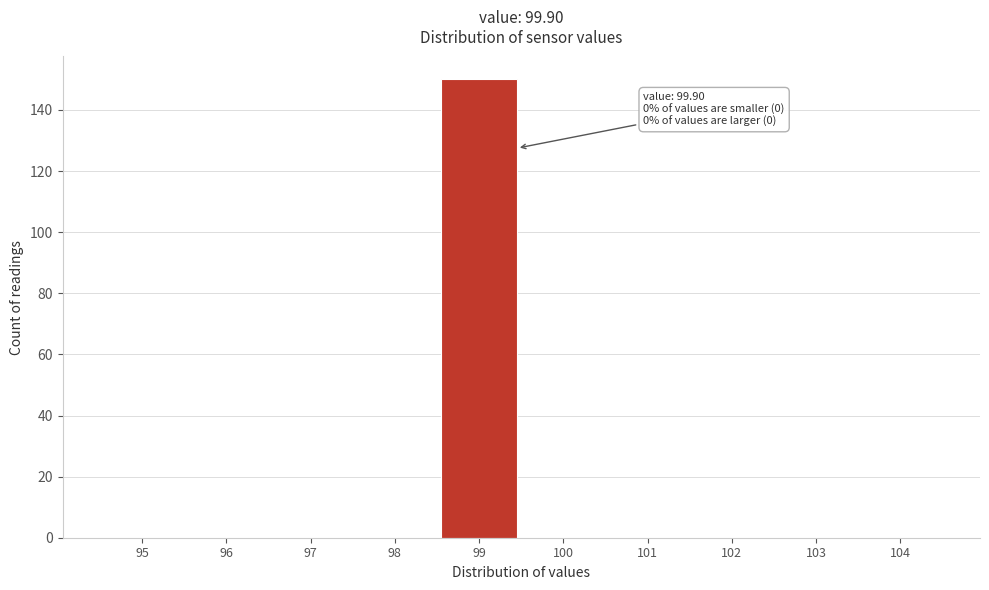

Reading left to right, list all the values displayed in this chart.

95=0	96=0	97=0	98=0	99=150	100=0	101=0	102=0	103=0	104=0